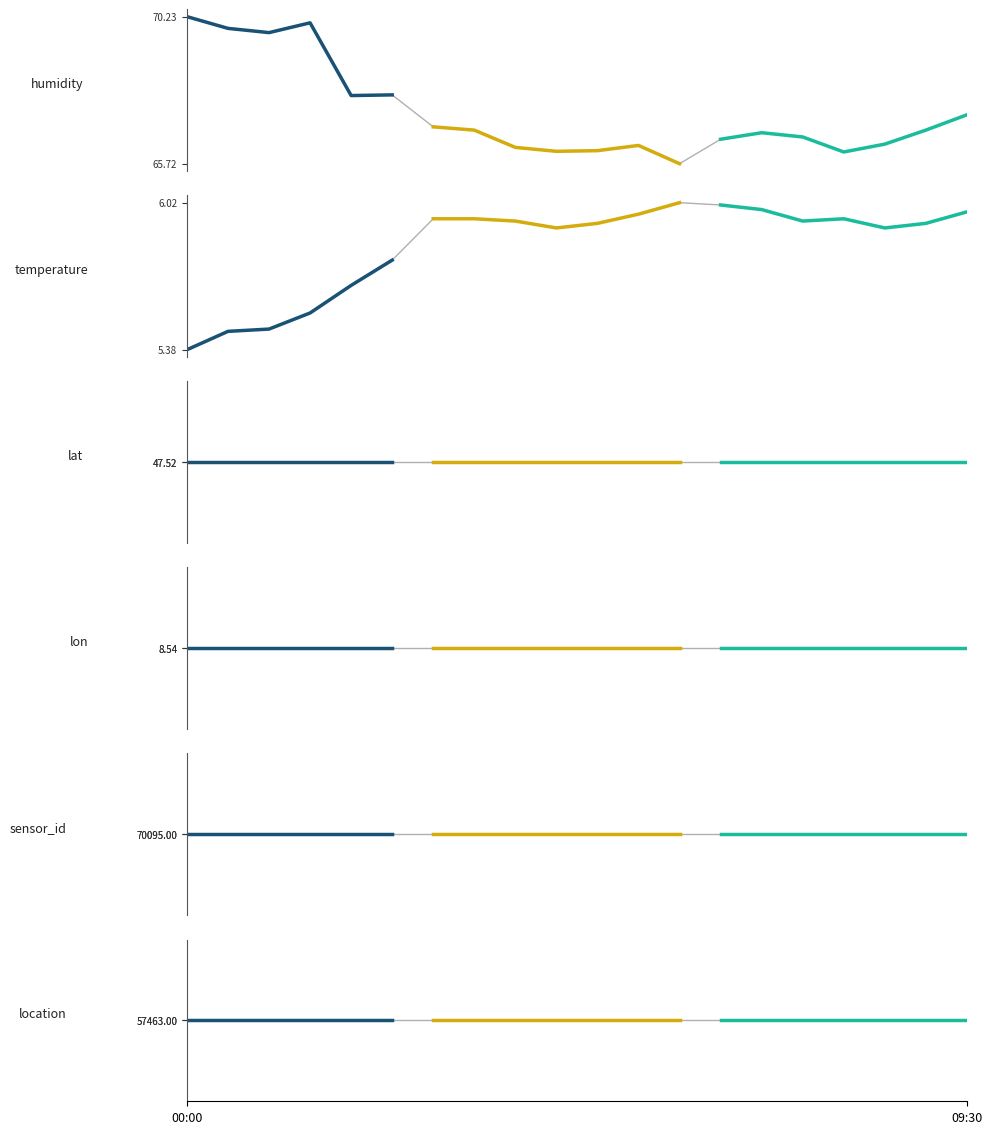

At which category is the sum across all series the highest?

00:00